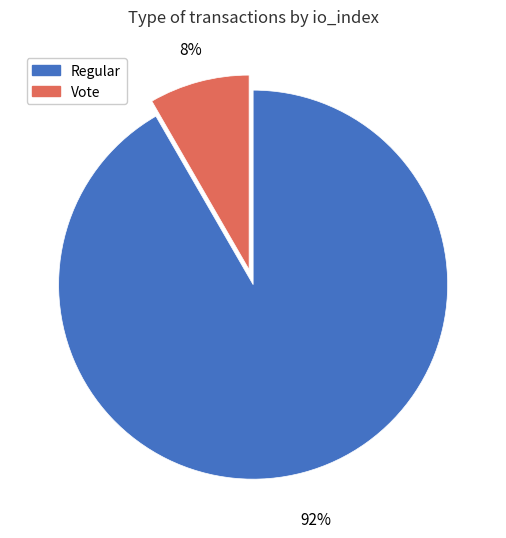

How many segments does this pie chart have?

2